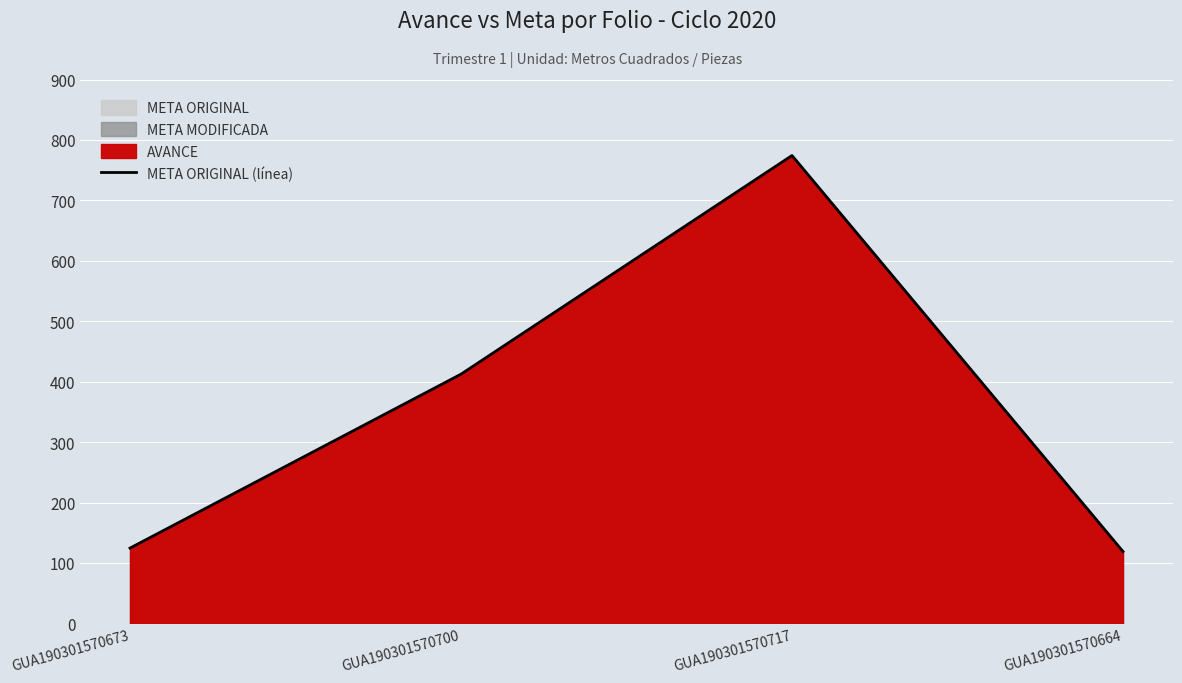

How many lines are shown in the chart?

1